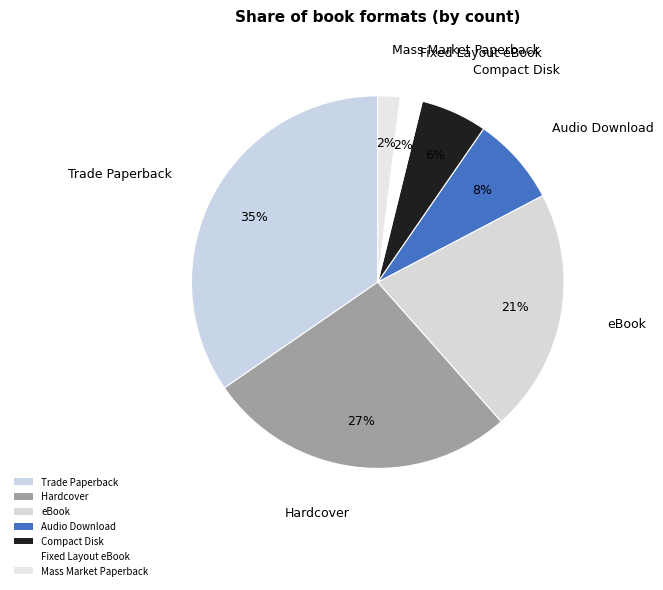

What is the largest slice in the pie chart?

Trade Paperback